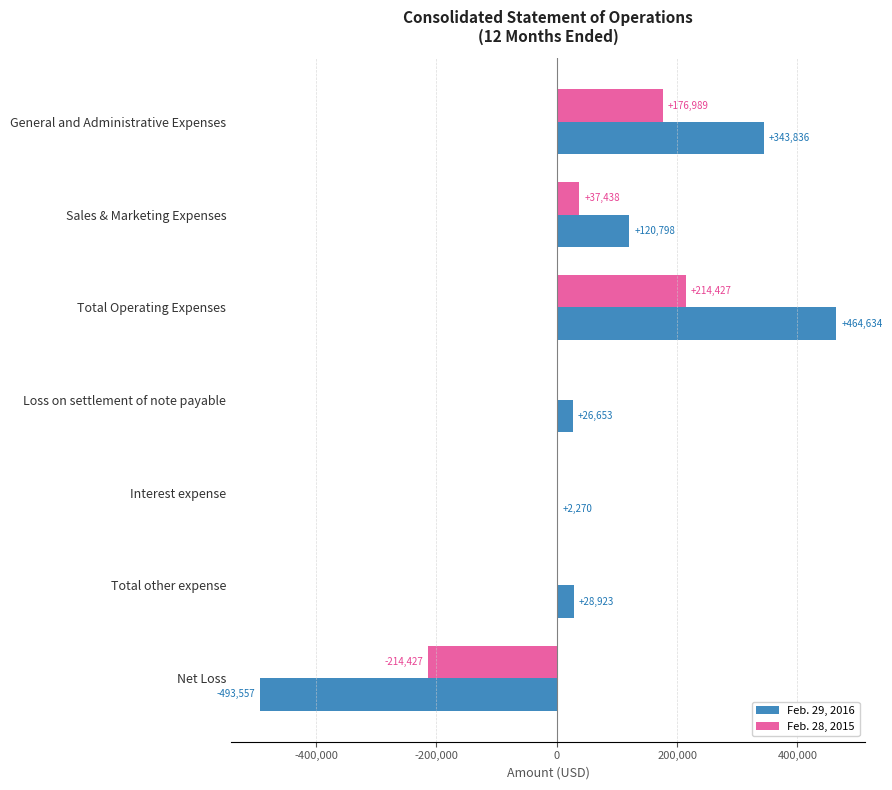

What is the total value across all series at Total Operating Expenses?

679061